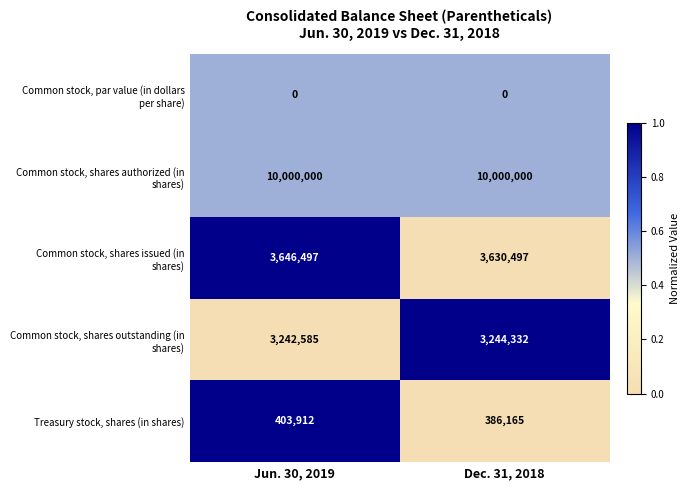

Which series has the largest range (max minus min)?

Treasury stock, shares (in shares)